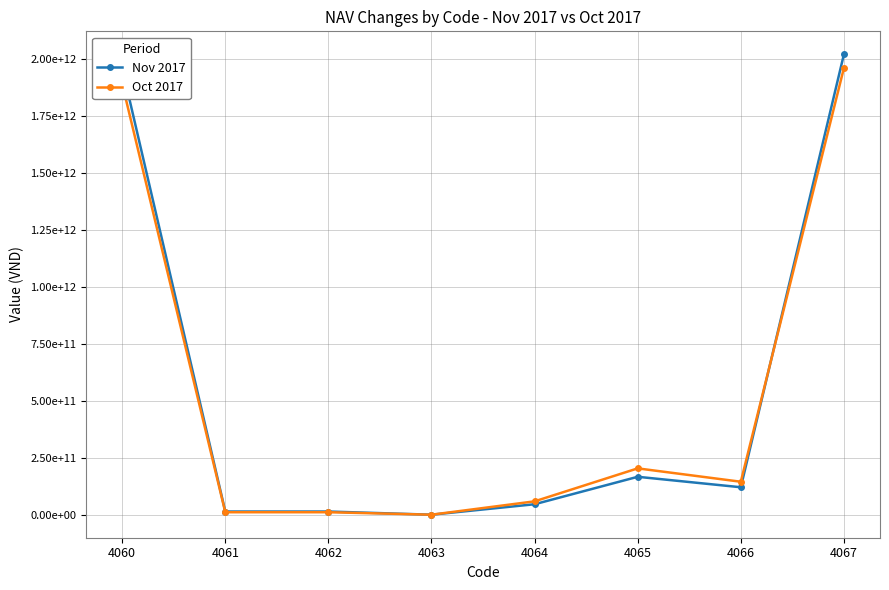

What is the total value across all series at 4064?

104472304848